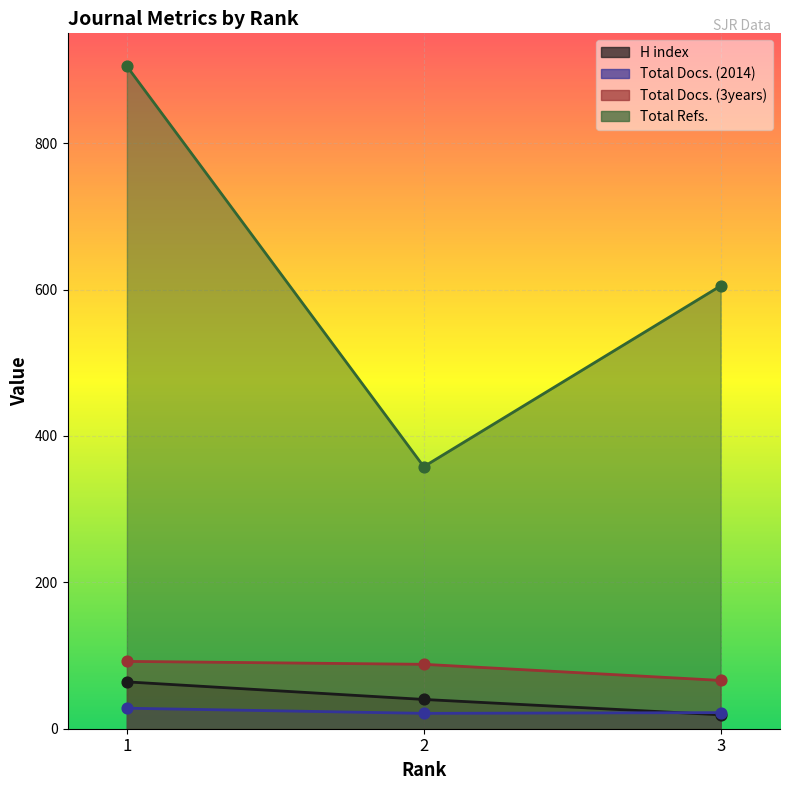

At which category is the sum across all series the highest?

1